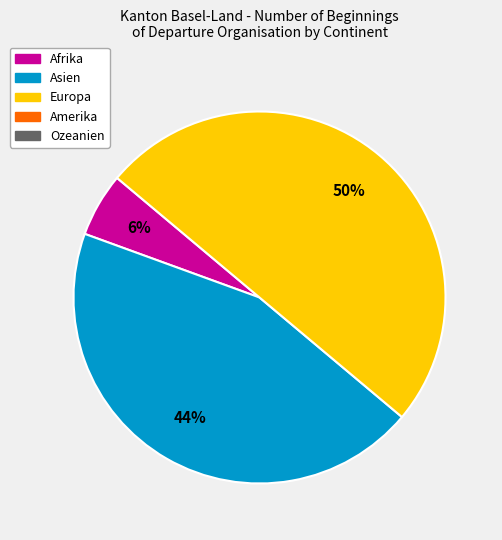

To the nearest percent, what is the difference between the largest and smallest slice percentages?

44%